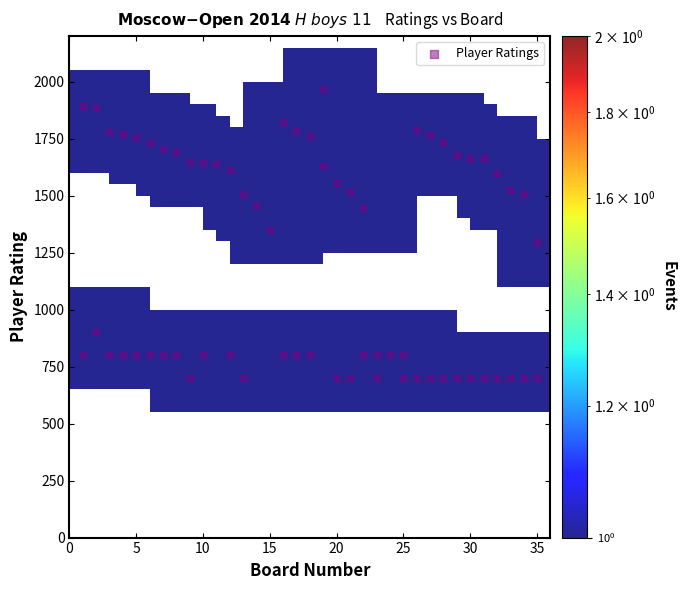

What is the range of Y values (max minus min)?

1270